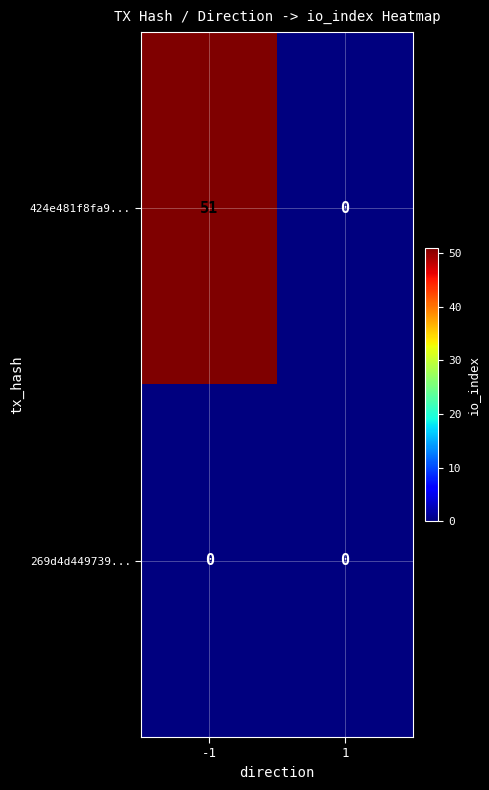

What is the highest value of the 424e481f8fa9... series?

51